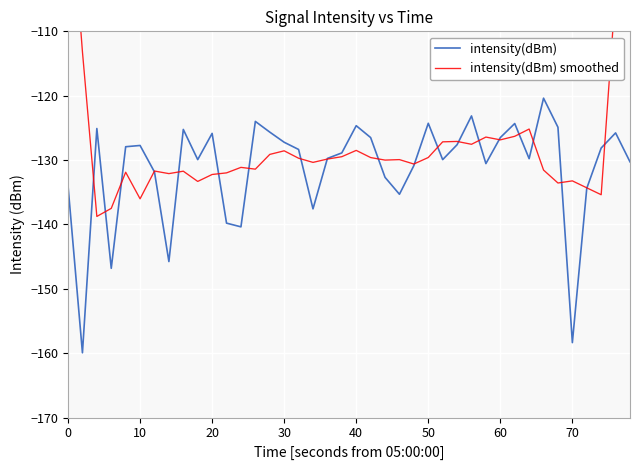

What is the value of the intensity(dBm) point at the 16th from the left?

-127.2